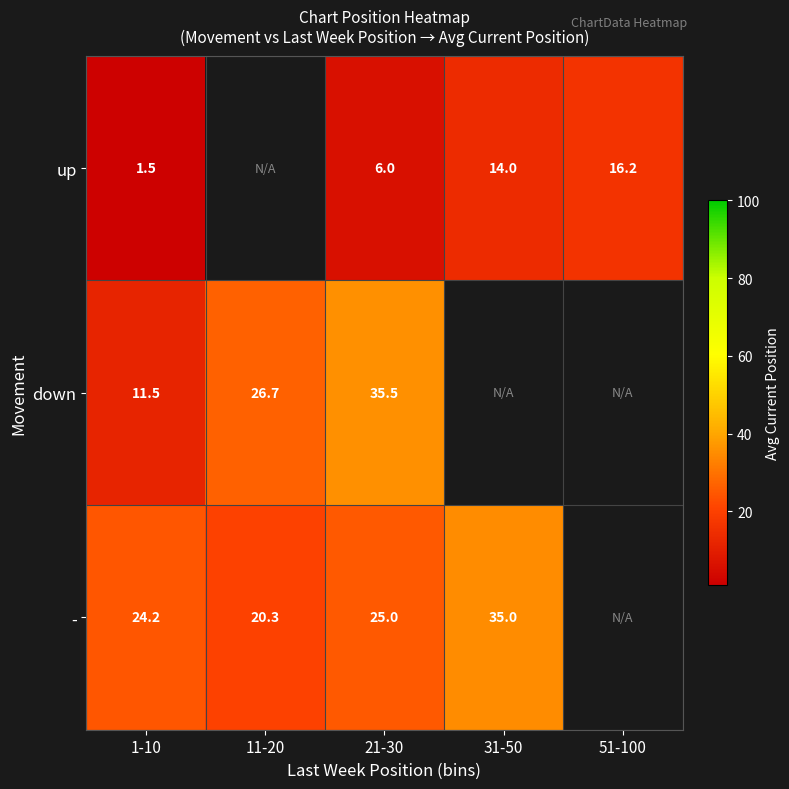

The value of - at 11-20 is 28.3. True or false?

False